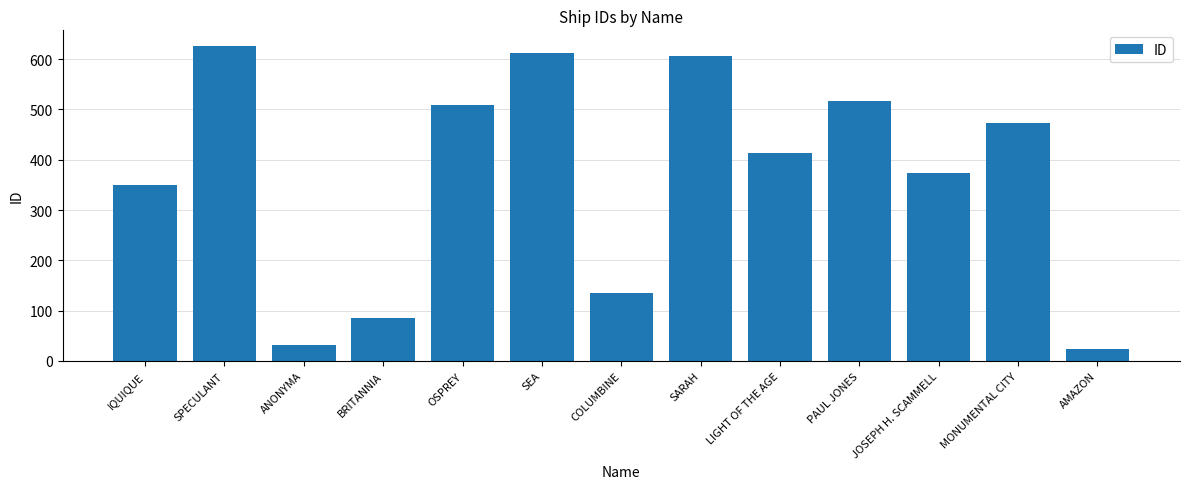

Which has a higher value, SPECULANT or ANONYMA?

SPECULANT